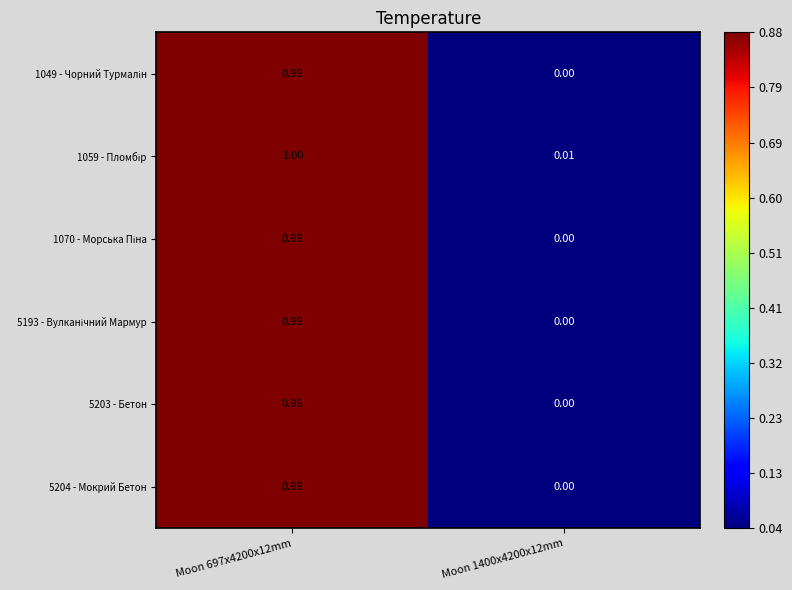

Between Moon 1400x4200x12mm and Moon 697x4200x12mm, which is larger?

Moon 697x4200x12mm